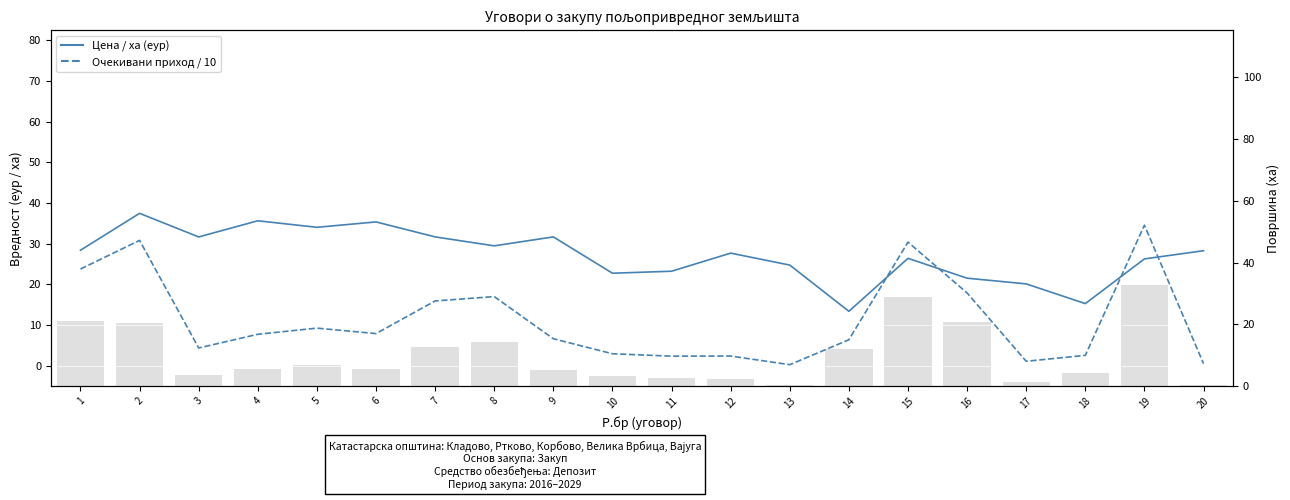

What is the difference between the maximum and minimum values in the Цена / ха (еур) series?

24.1